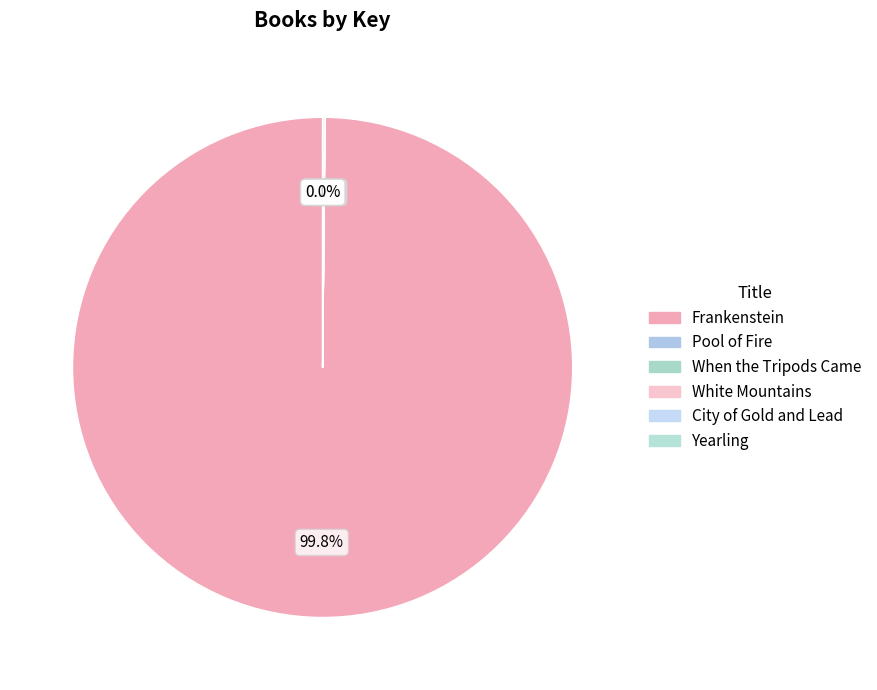

Which category has the smallest portion of the pie?

Pool of Fire